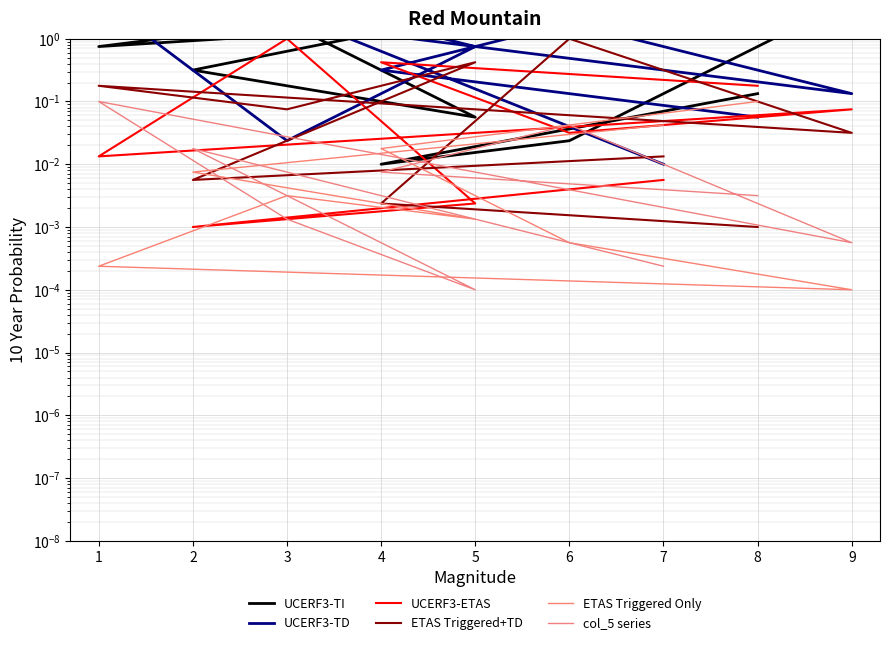

True or false: UCERF3-TI has more than 2 interior local peaks.

False